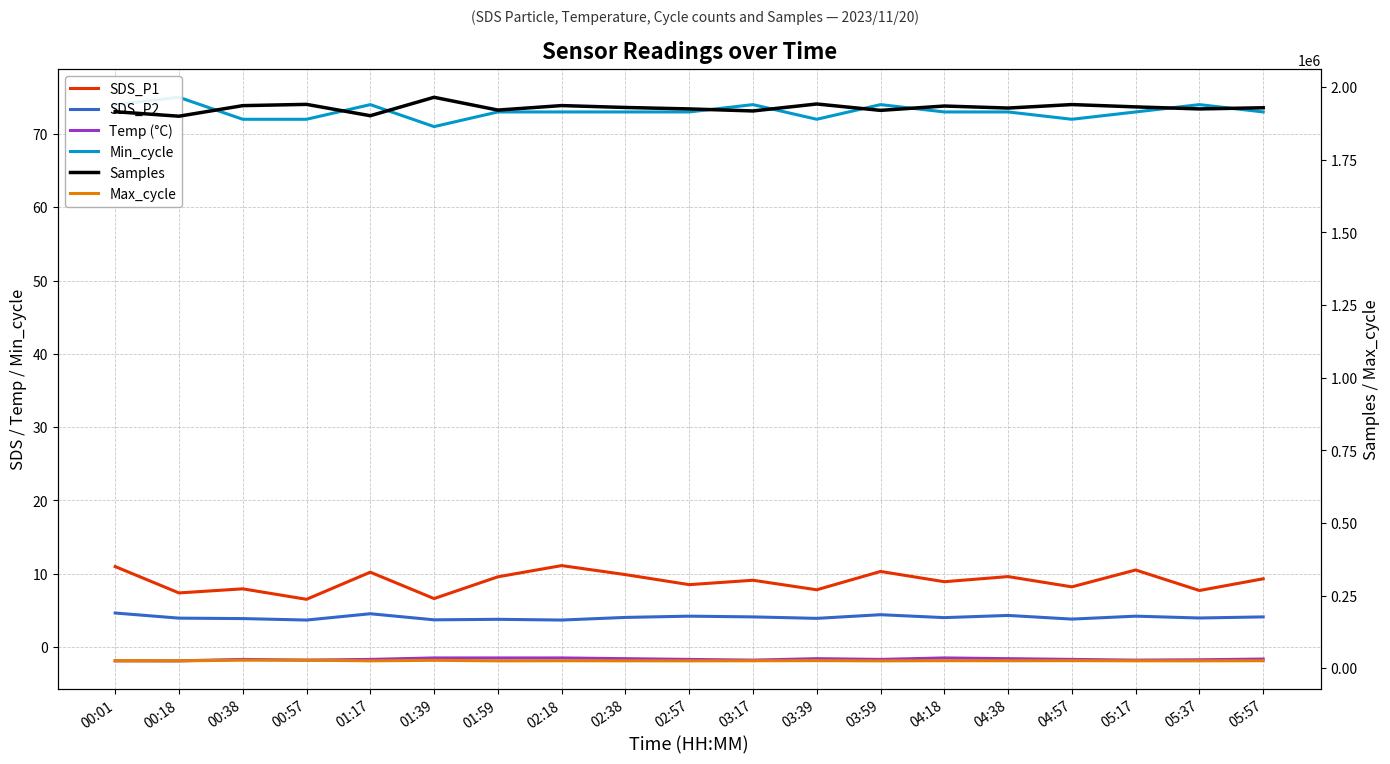

Rank the series by their maximum value, from highest to lowest.

Samples, Max_cycle, Min_cycle, SDS_P1, SDS_P2, Temp (°C)